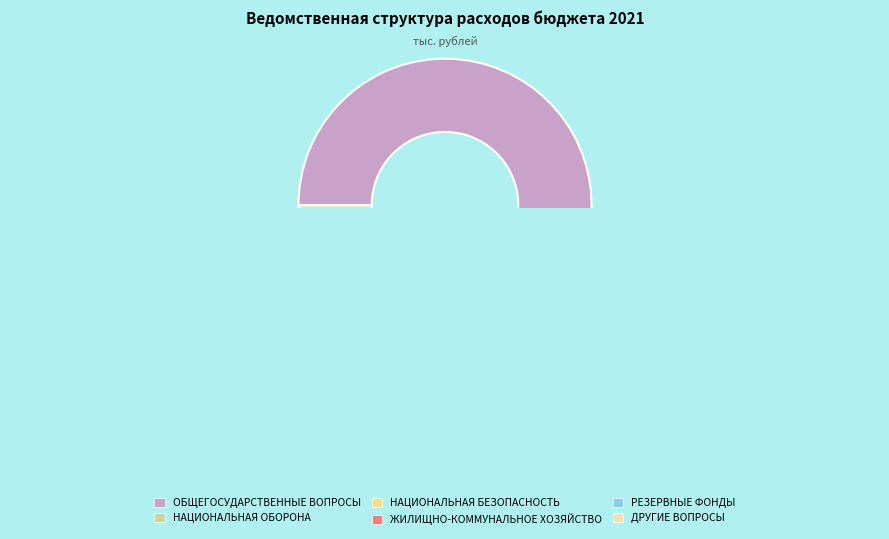

Is there any slice that represents more than half of the pie?

Yes